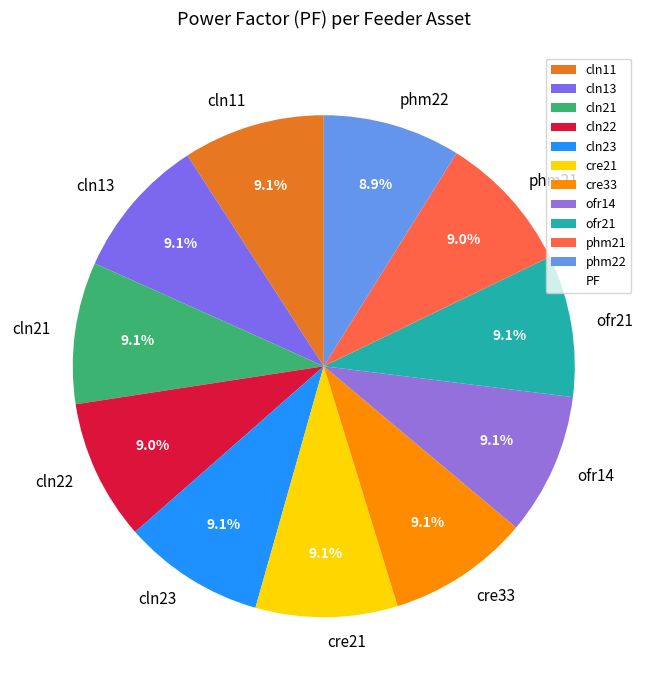

What percentage is NOT represented by cln21?

90.9%